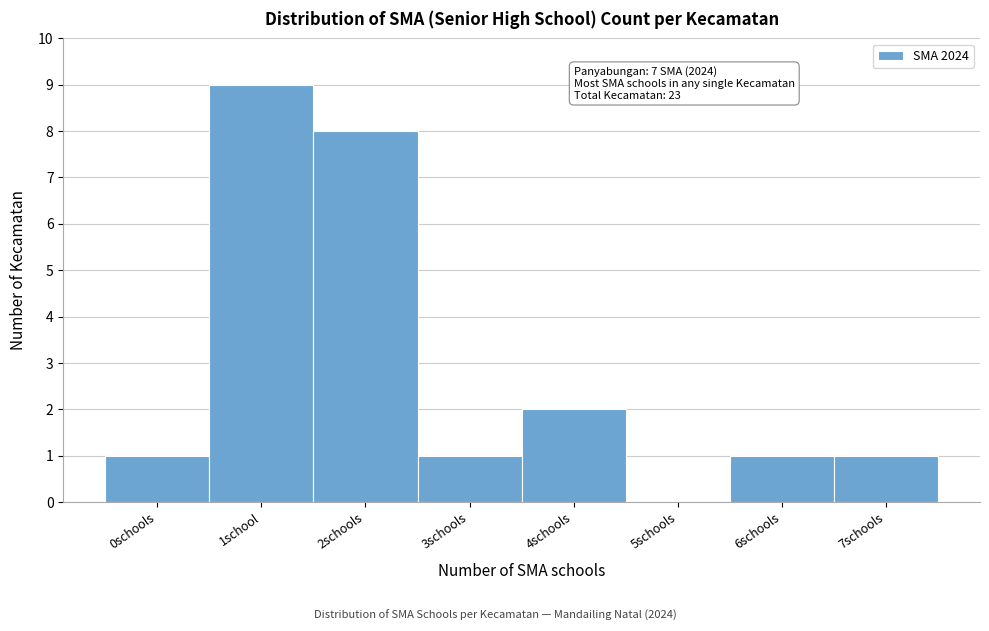

Reading left to right, transcribe all the data shown in this chart.

0schools=1	1school=9	2schools=8	3schools=1	4schools=2	5schools=0	6schools=1	7schools=1